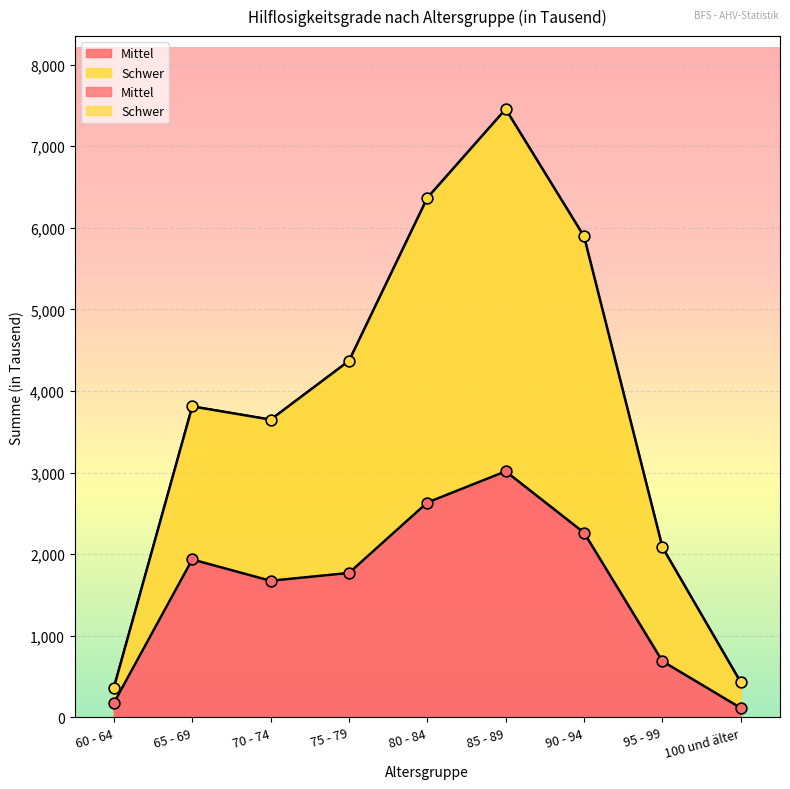

Which series has the widest spread of Y values?

Schwer